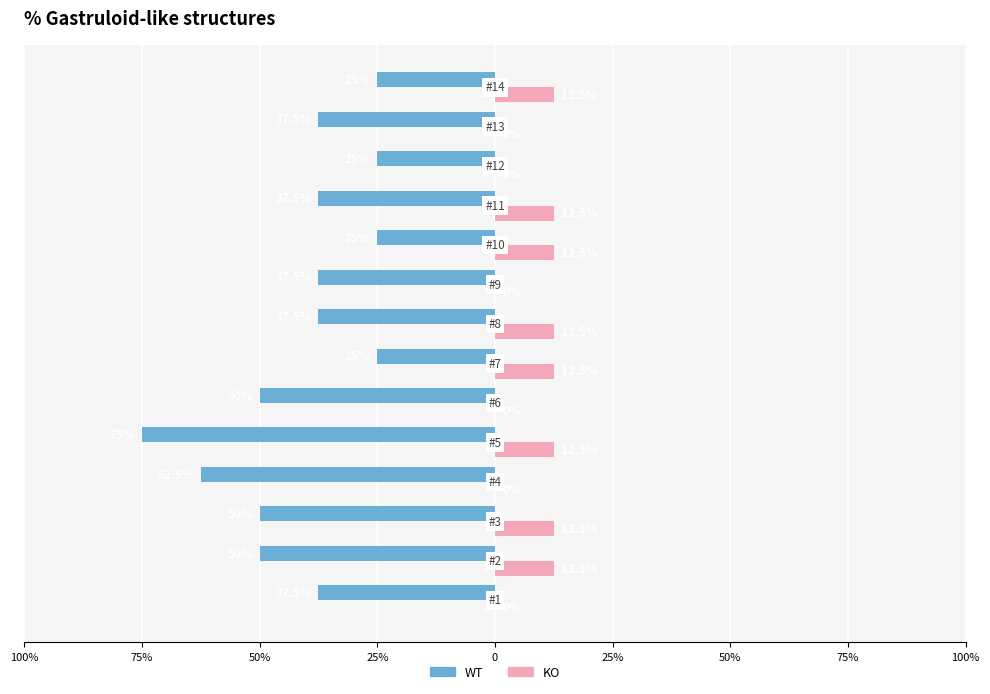

What are all the series names shown in the legend?

WT, KO